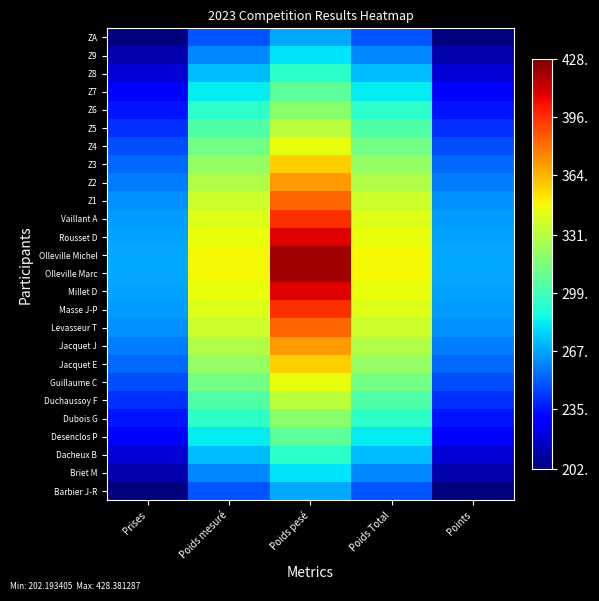

Between Poids mesuré and Poids Total, which series saw the biggest shift?

Barbier J-R